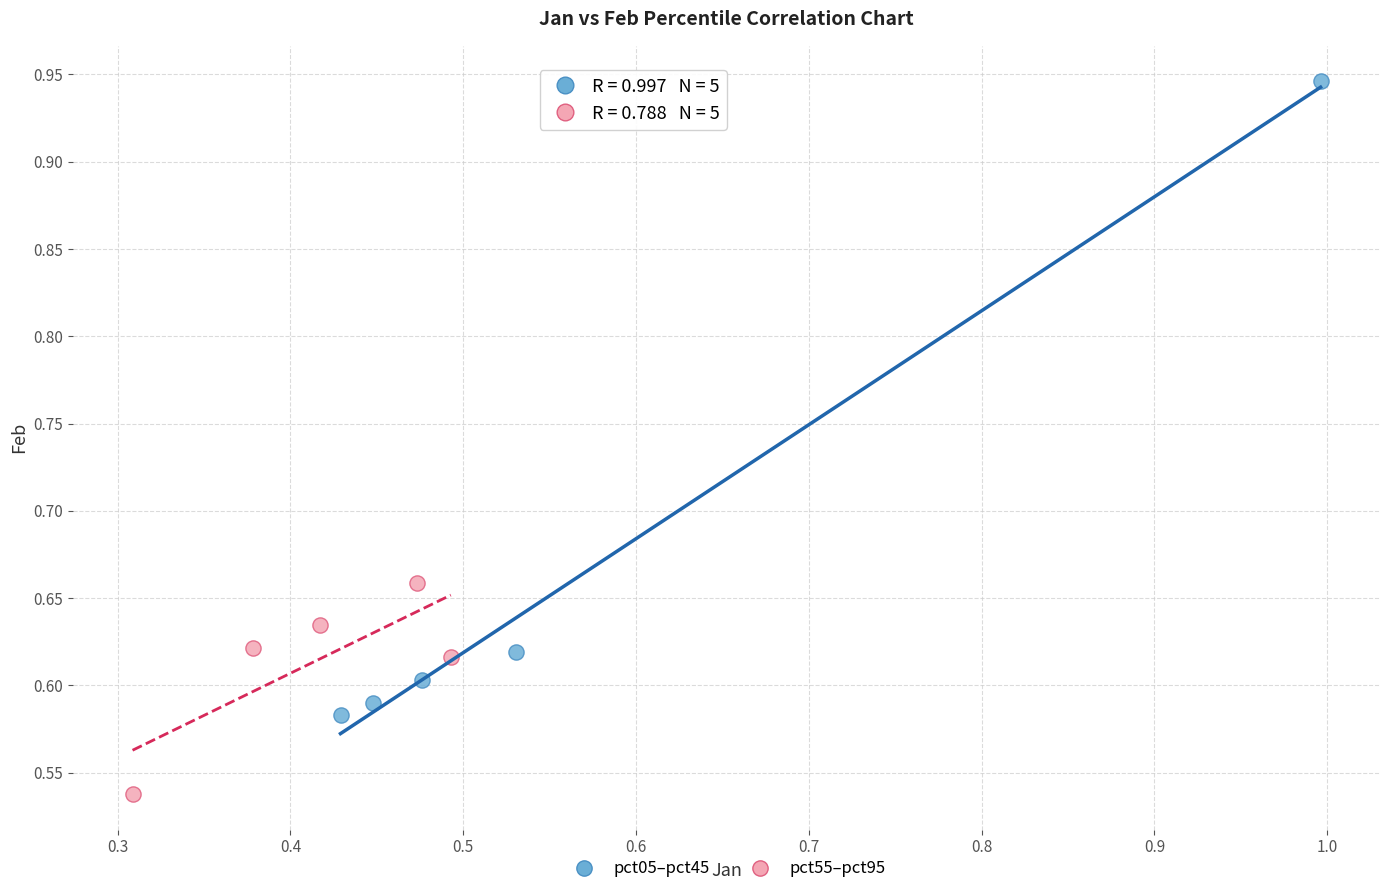

Which series contains the highest Y value?

pct05–pct45